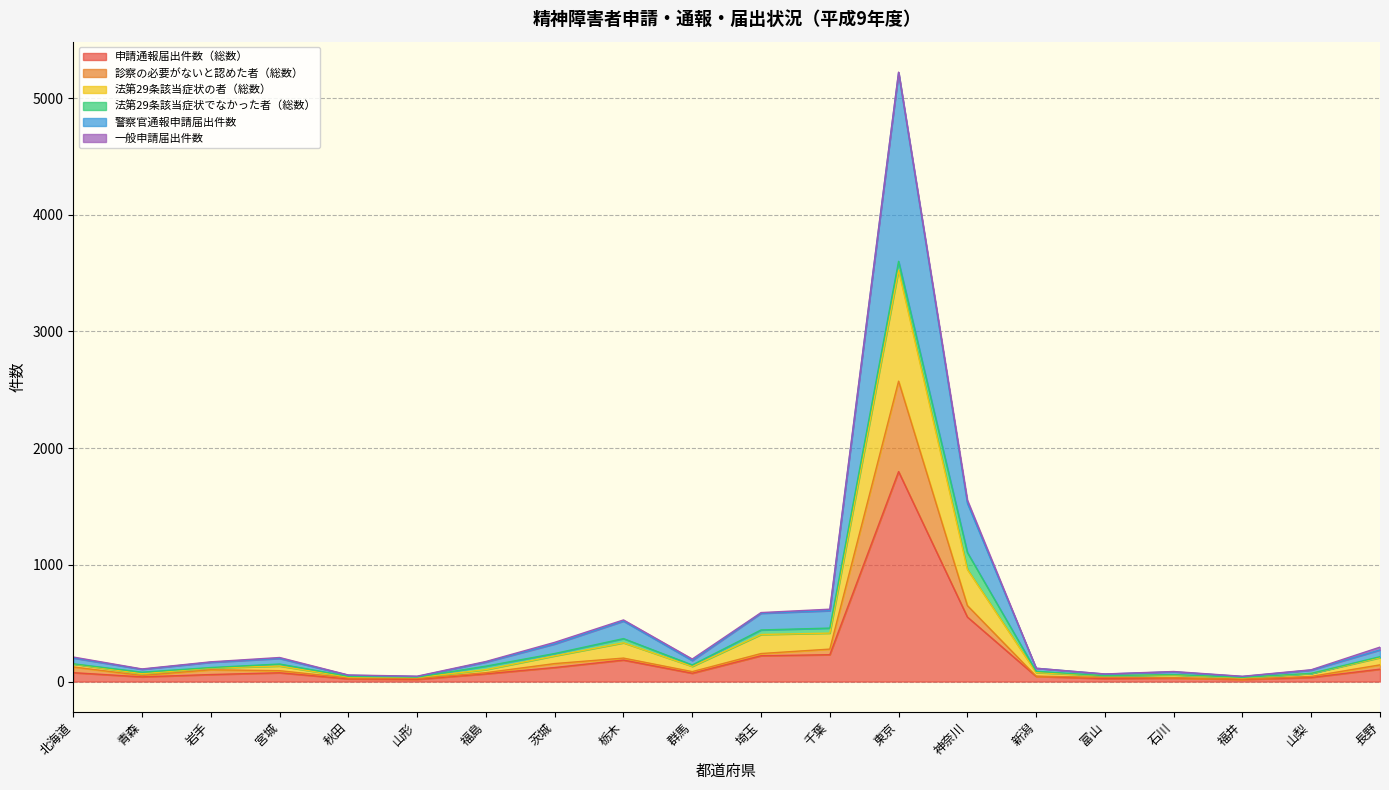

At which category does 警察官通報申請届出件数 reach its first local peak?

宮城